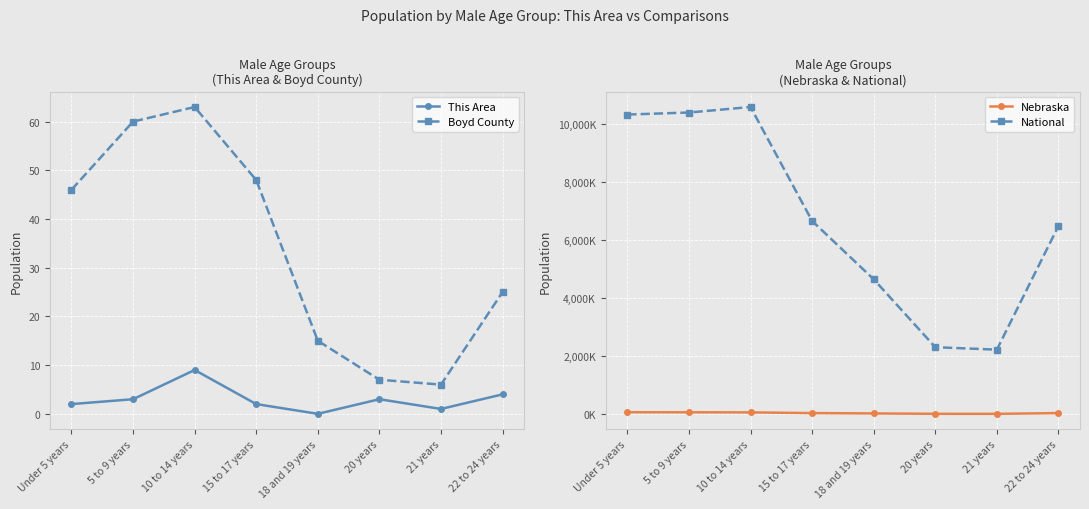

Which has a higher value, 15 to 17 years or 20 years?

20 years